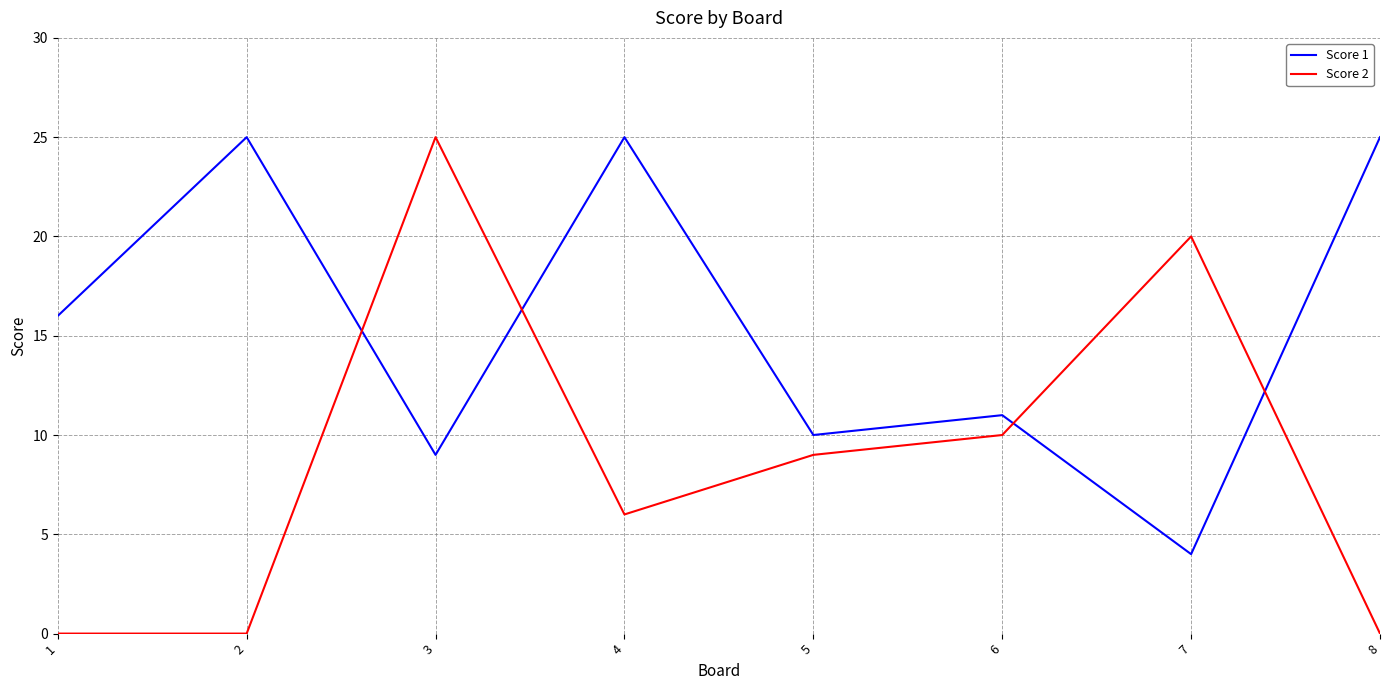

How many lines are shown in the chart?

2